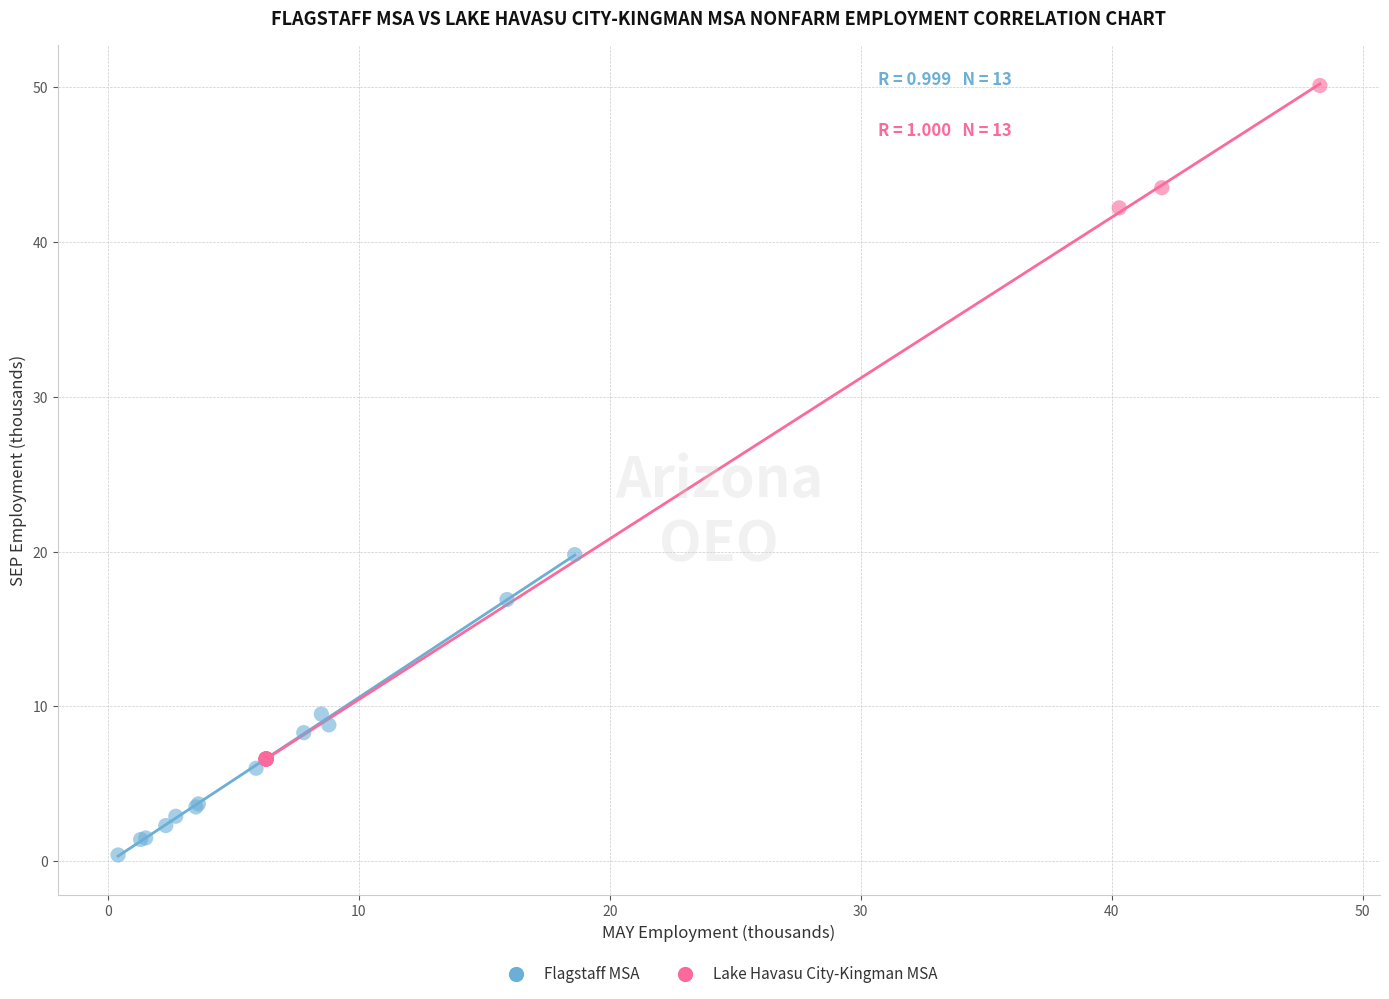

Which series contains the highest Y value?

Lake Havasu City-Kingman MSA